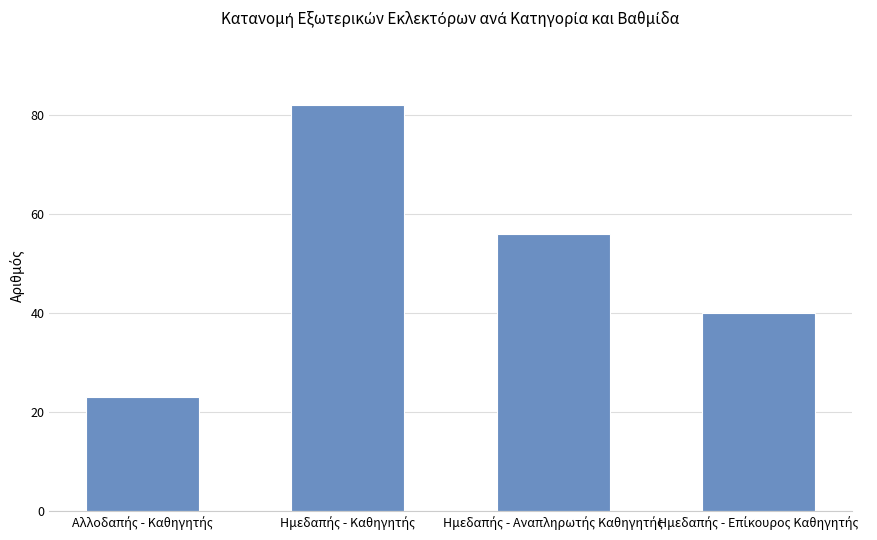

What is the minimum value shown in the chart?

23